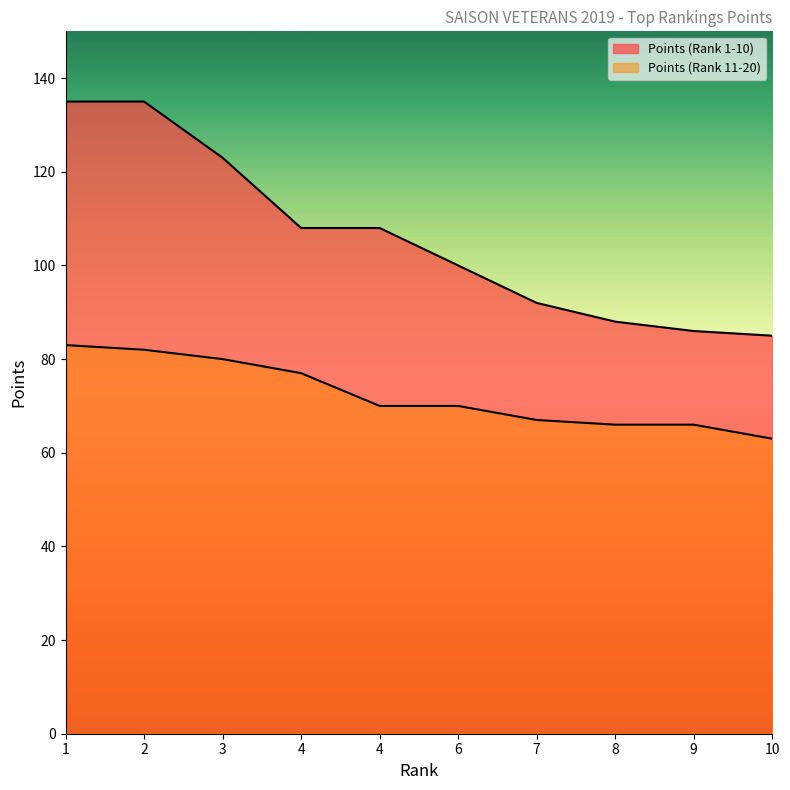

What is the total value across all series at 8?

154